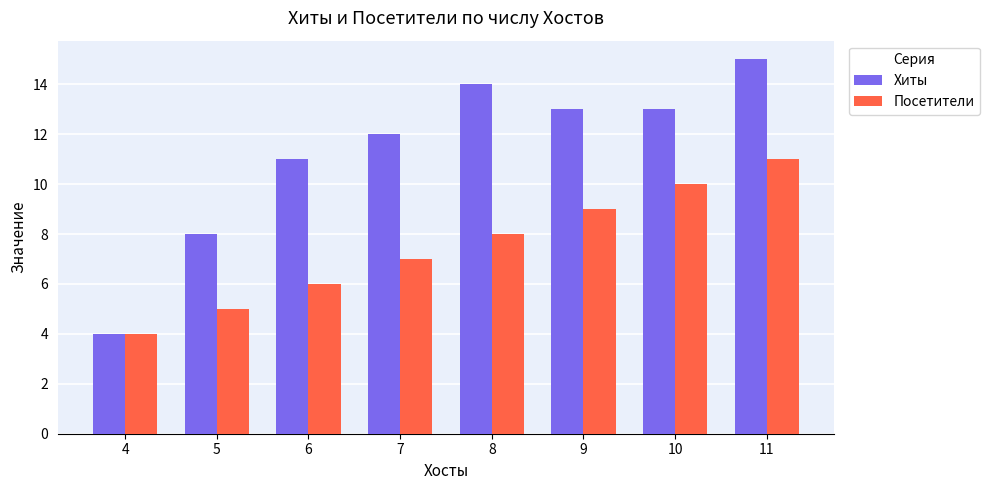

Reading right to left, transcribe all the data shown in this chart.

Хиты: 15	13	13	14	12	11	8	4
Посетители: 11	10	9	8	7	6	5	4